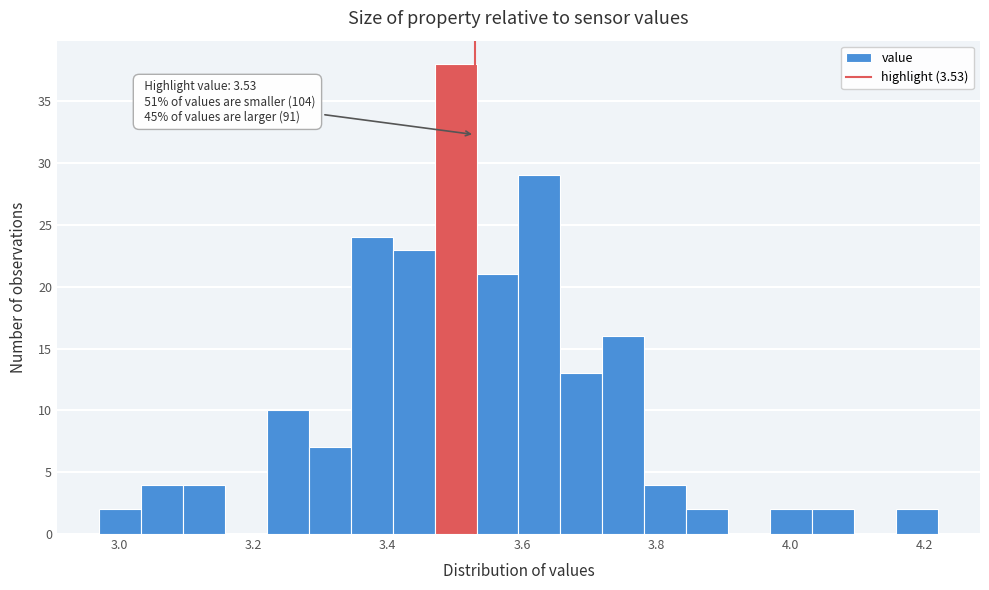

Around what value on the x-axis is the tallest bar? Give the approximate position of its centre, as read against the axis.

3.50